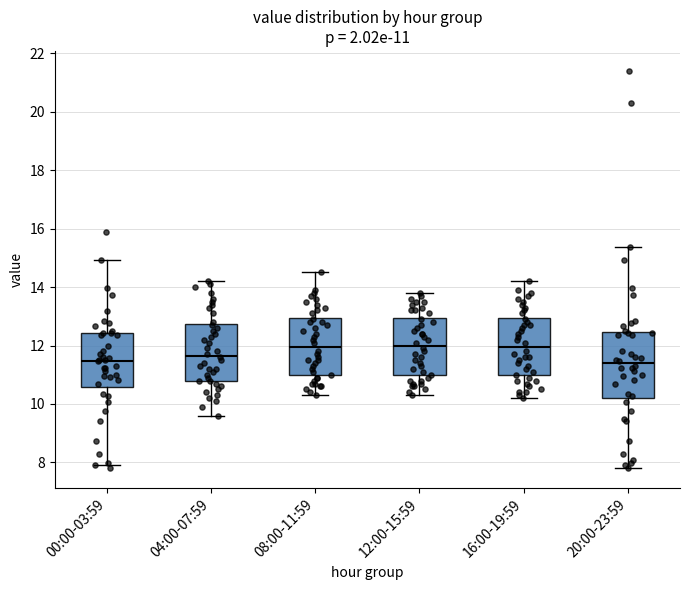

Comparing the boxes themselves (not the whiskers), which one is the tallest?

20:00-23:59